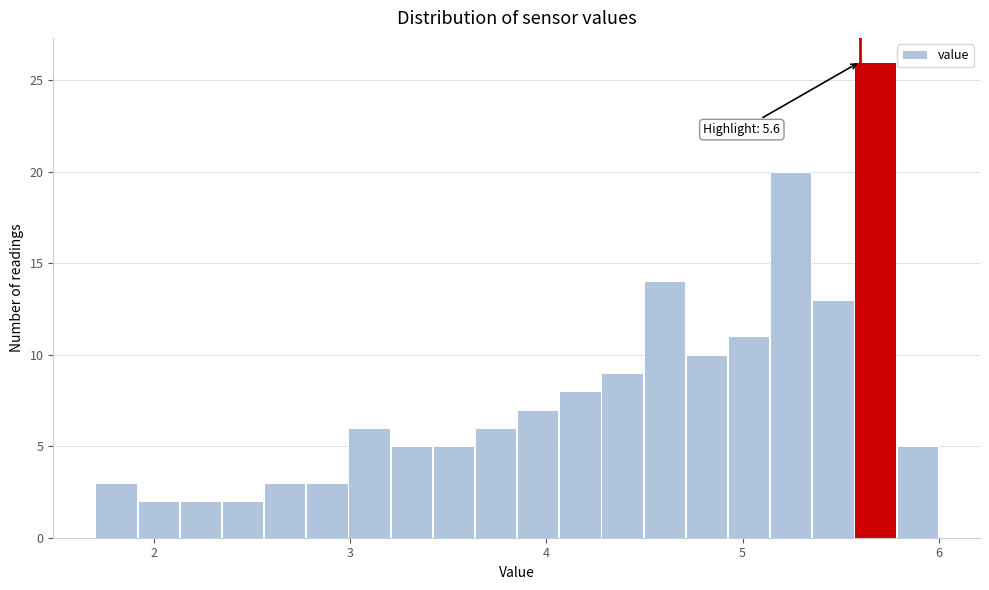

Read against the x-axis, roughly where is the centre of the tallest bar?

5.7